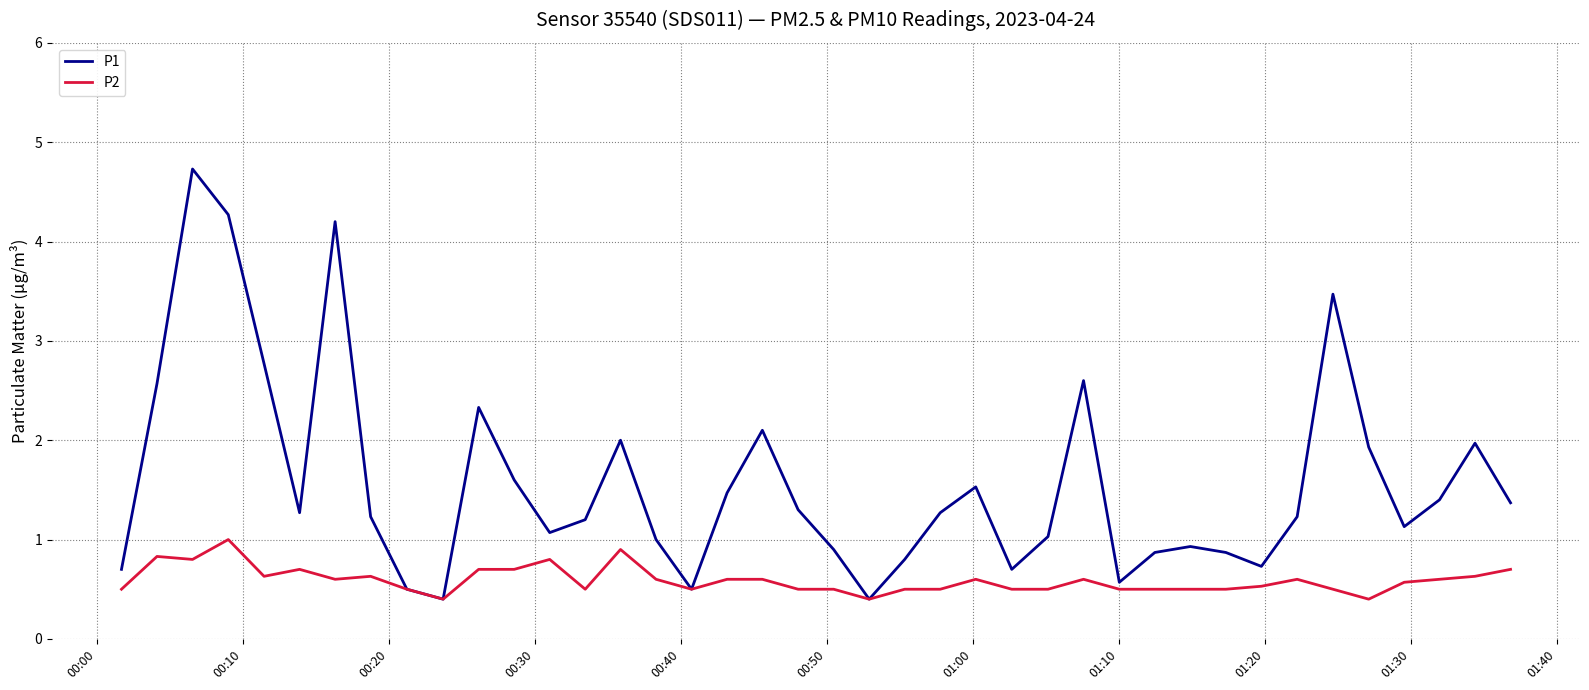

Which series has the largest total across all categories?

P1